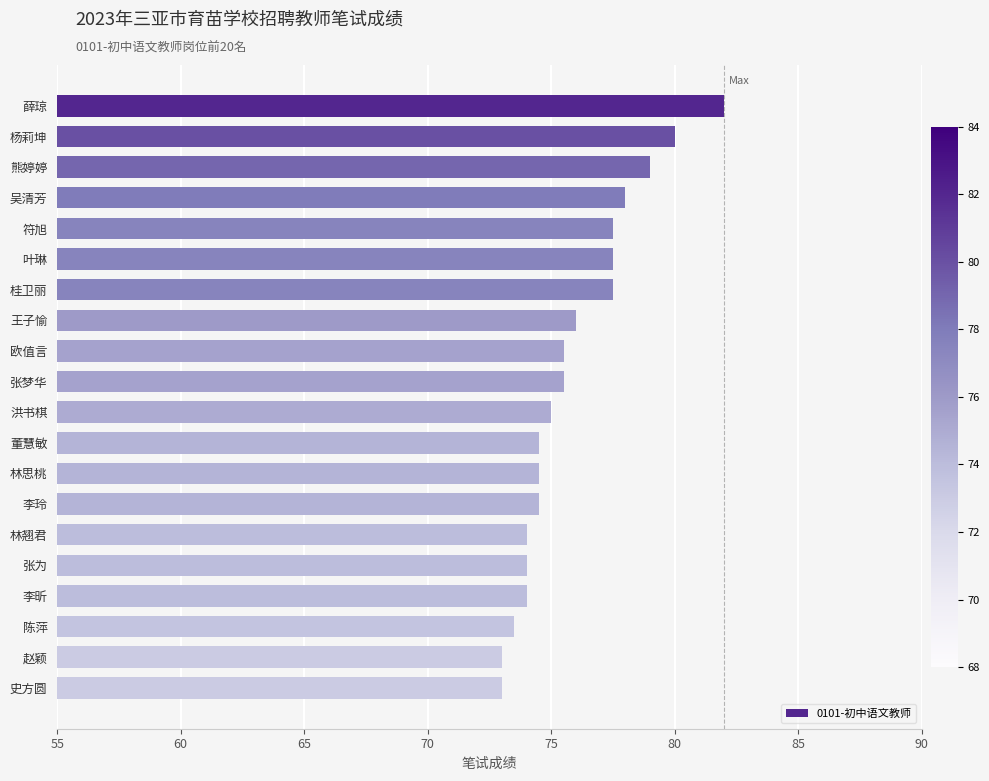

Read the value at 符旭.

77.5